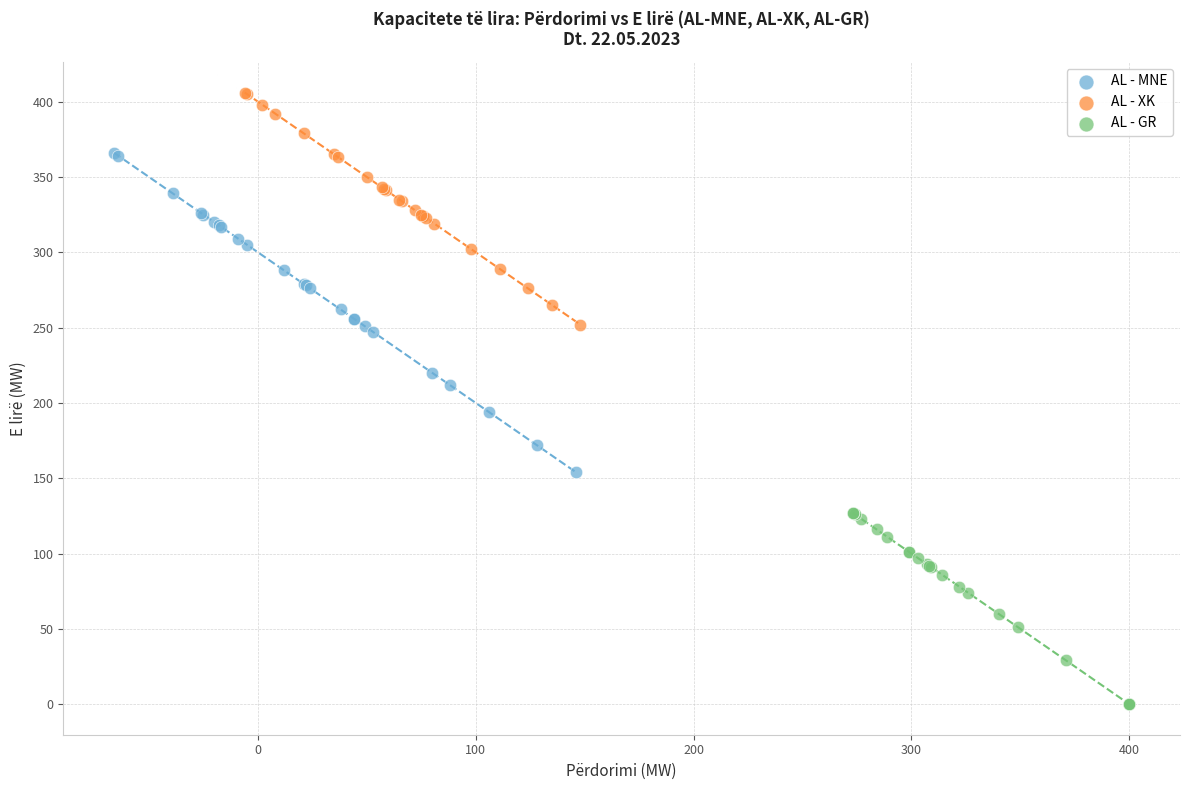

Which series has the largest Y range (max minus min)?

AL - MNE